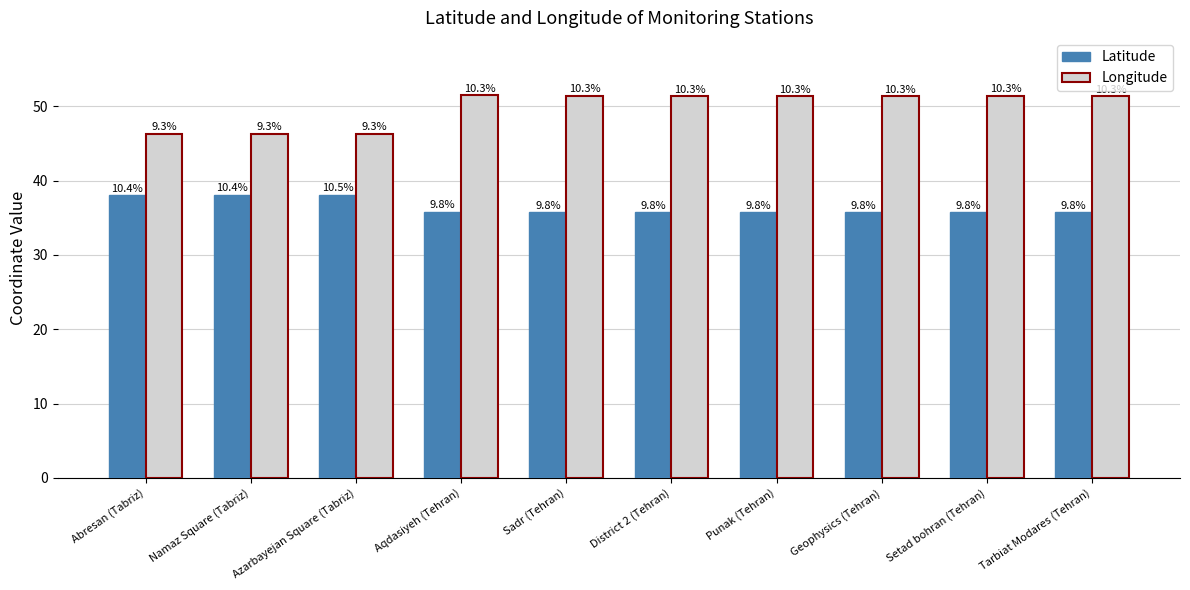

Are the bars grouped side by side (vs. stacked)?

Yes